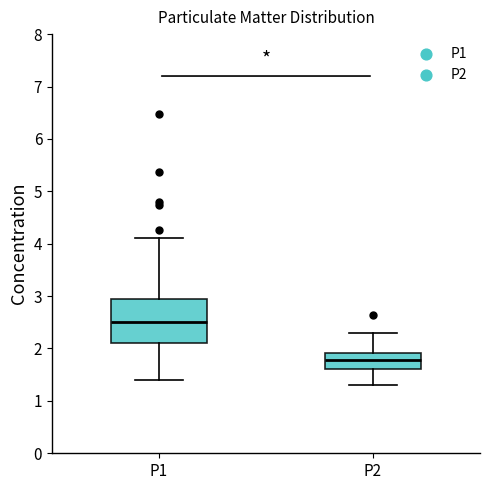

Which box is the tallest, from its lower edge to its upper edge?

P1